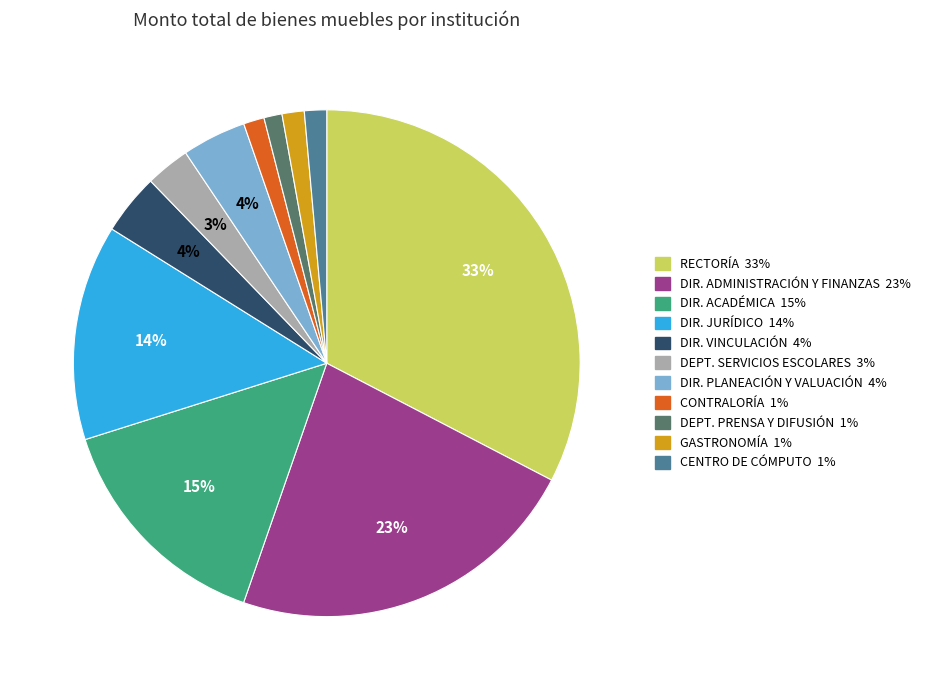

To the nearest percent, what is the combined percentage of CENTRO DE CÓMPUTO 1% and DEPT. SERVICIOS ESCOLARES 3%?

4%